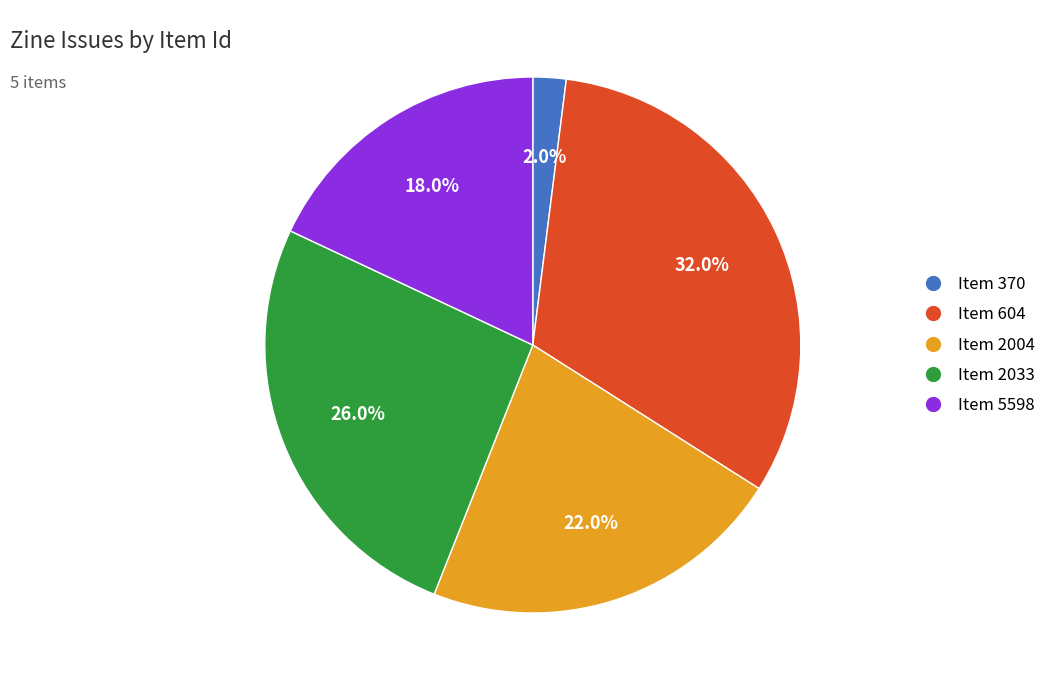

Is there a majority slice in this chart?

No